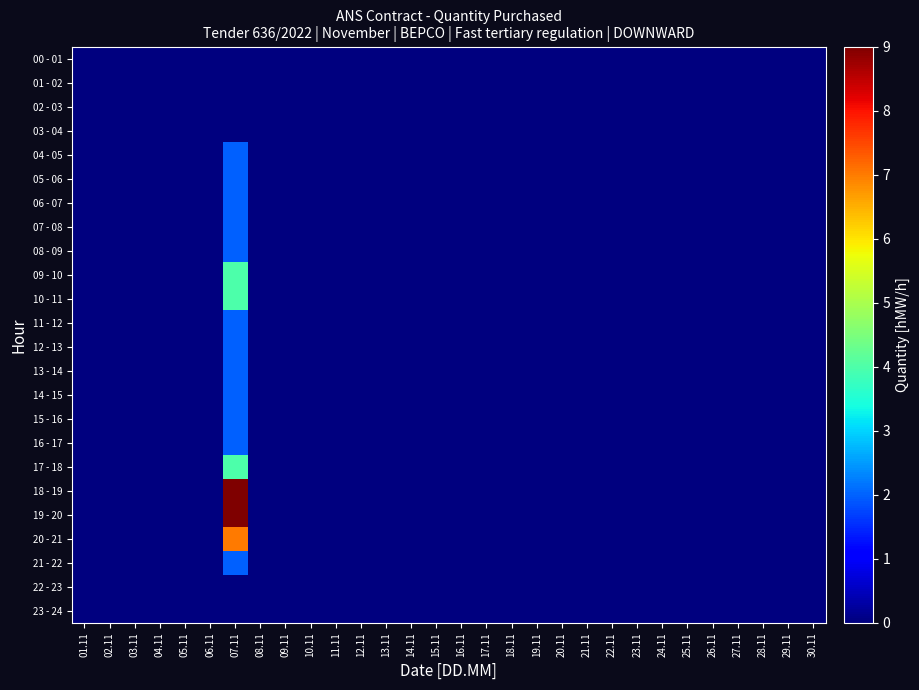

How many categories are shown in the chart?

30